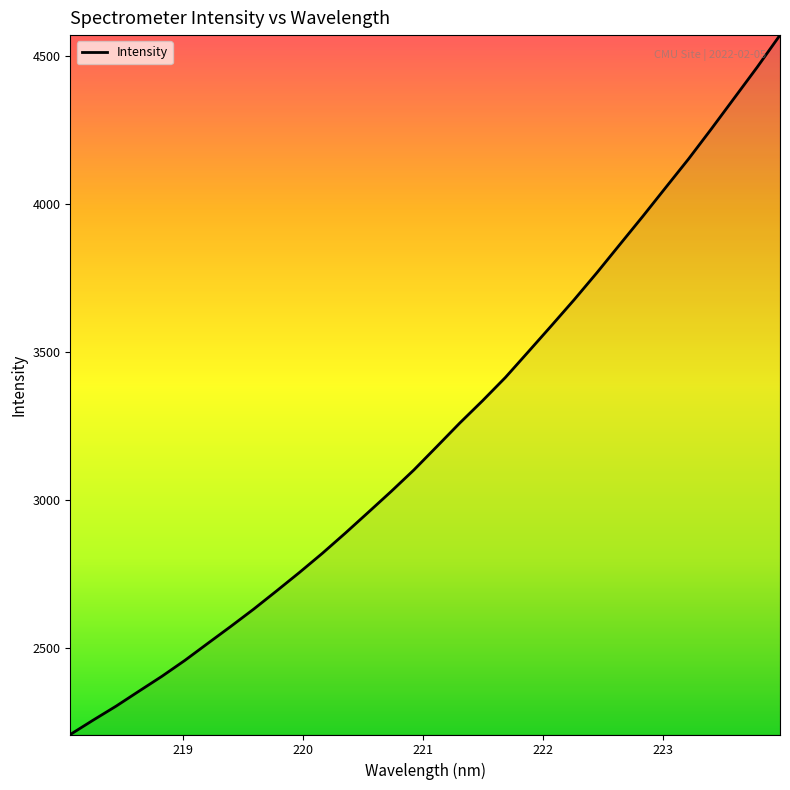

What is the smallest value displayed?

2206.7